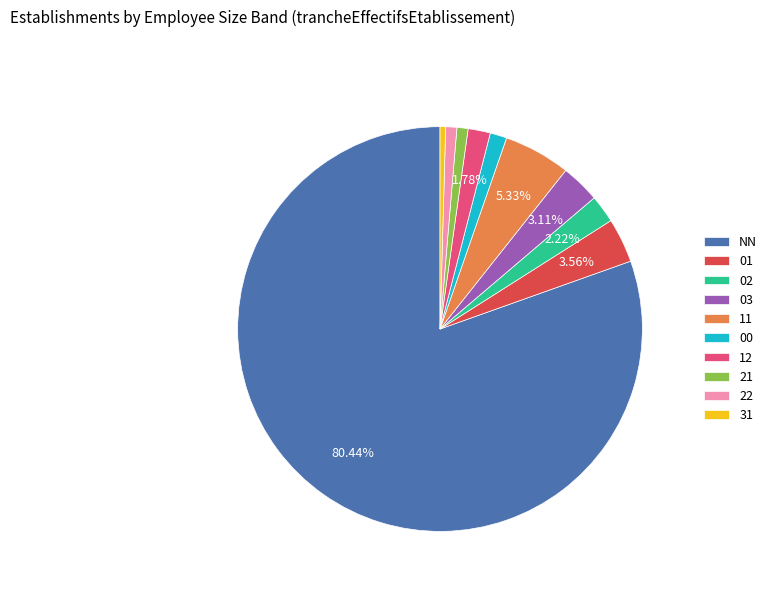

Between 11 and 01, which is larger?

11